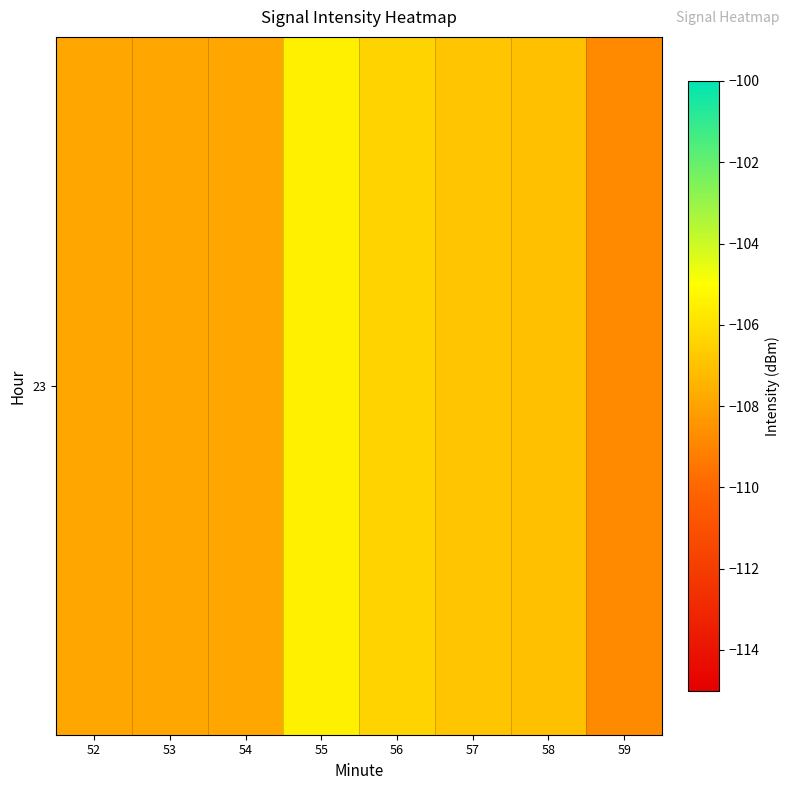

Rank the categories by value from highest to lowest.

55, 56, 57, 58, 54, 52, 53, 59